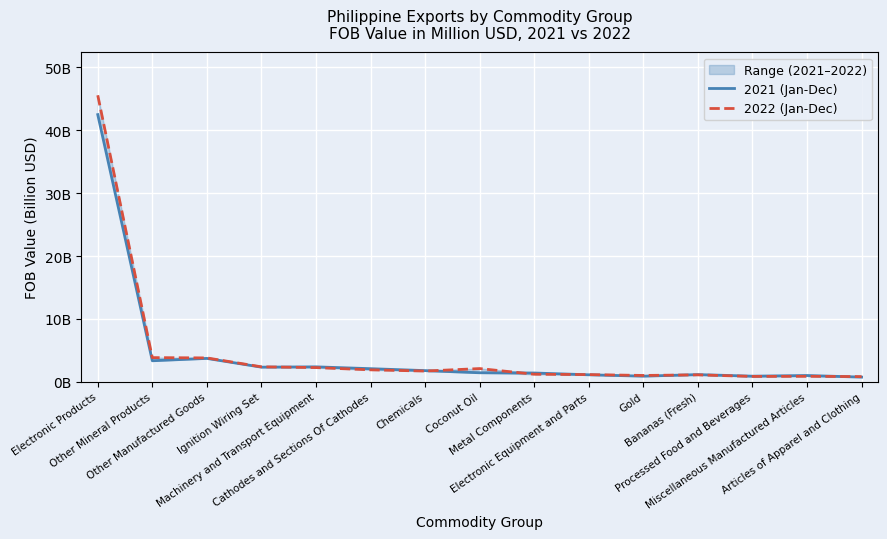

Rank the categories by 2021 (Jan-Dec) value from lowest to highest.

Articles of Apparel and Clothing, Processed Food and Beverages, Gold, Miscellaneous Manufactured Articles, Electronic Equipment and Parts, Bananas (Fresh), Metal Components, Coconut Oil, Chemicals, Cathodes and Sections Of Cathodes, Ignition Wiring Set, Machinery and Transport Equipment, Other Mineral Products, Other Manufactured Goods, Electronic Products